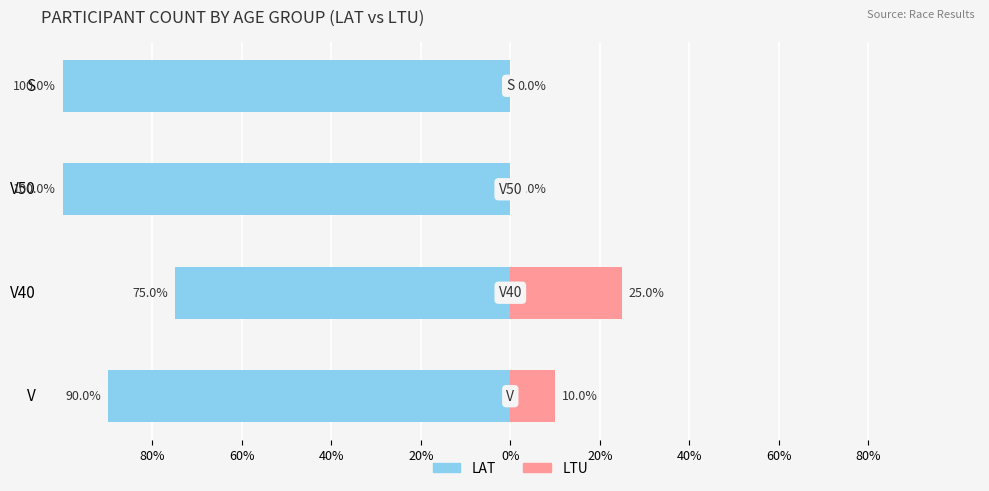

What is the sum of all LTU values?

35